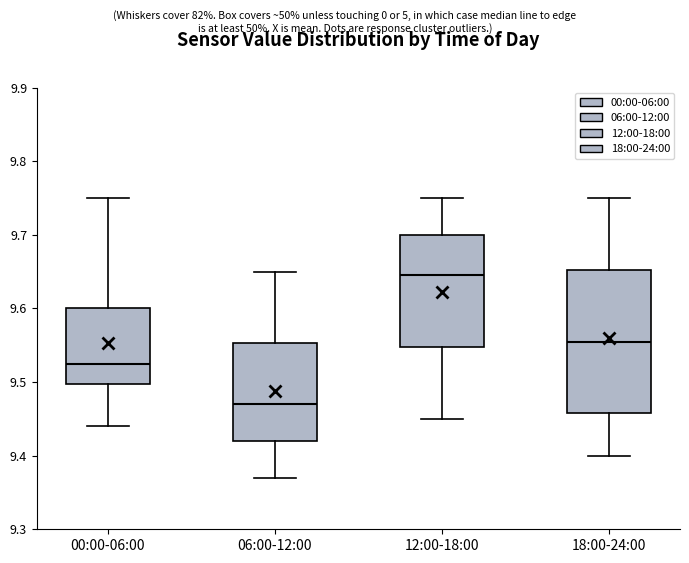

Comparing the boxes themselves (not the whiskers), which one is the tallest?

18:00-24:00